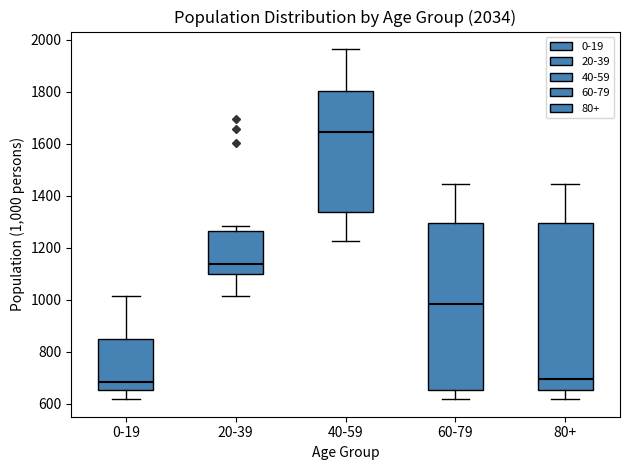

Reading left to right, transcribe this box plot: for each box, give where its median line is, the range the box spans, and where its two whiskers end, as read against the y-axis. The values are not printed on the chart, so give them approximately, as read against the axis.

0-19: median 680, box 660 to 840, whiskers 620 to 1020
20-39: median 1140, box 1100 to 1260, whiskers 1020 to 1280
40-59: median 1640, box 1340 to 1800, whiskers 1220 to 1960
60-79: median 980, box 660 to 1300, whiskers 620 to 1440
80+: median 700, box 660 to 1300, whiskers 620 to 1440